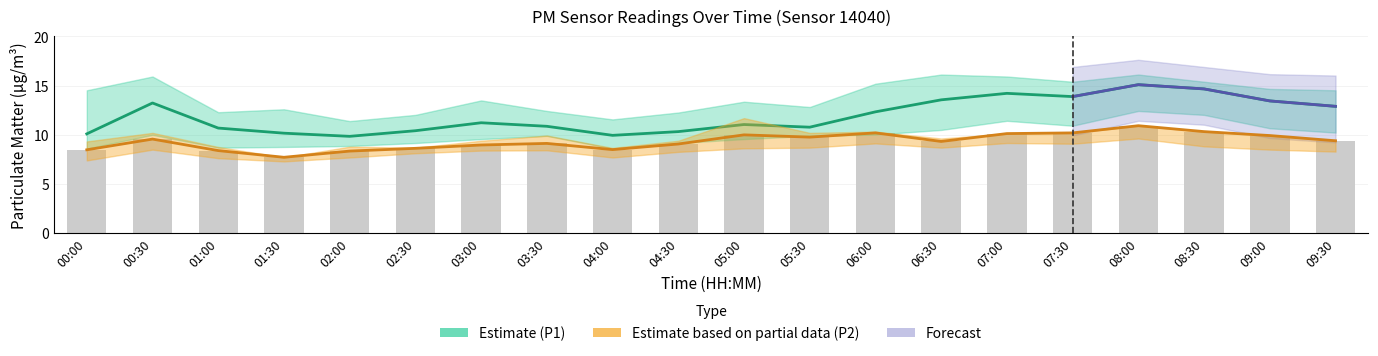

What is the sum of the Estimate (P1) values at 02:00 and 04:30?

20.2